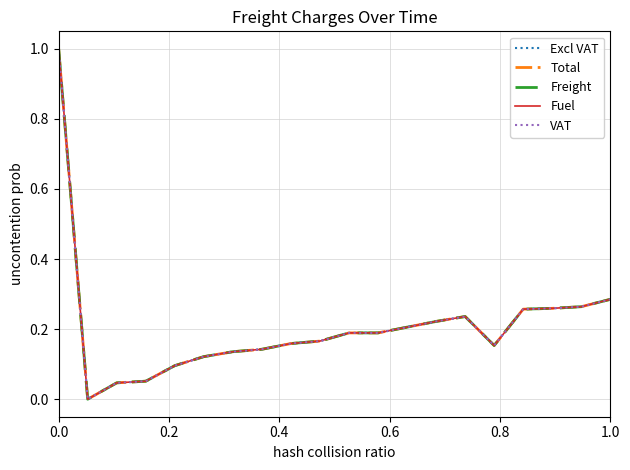

What is the highest value of the Freight series?

1.0